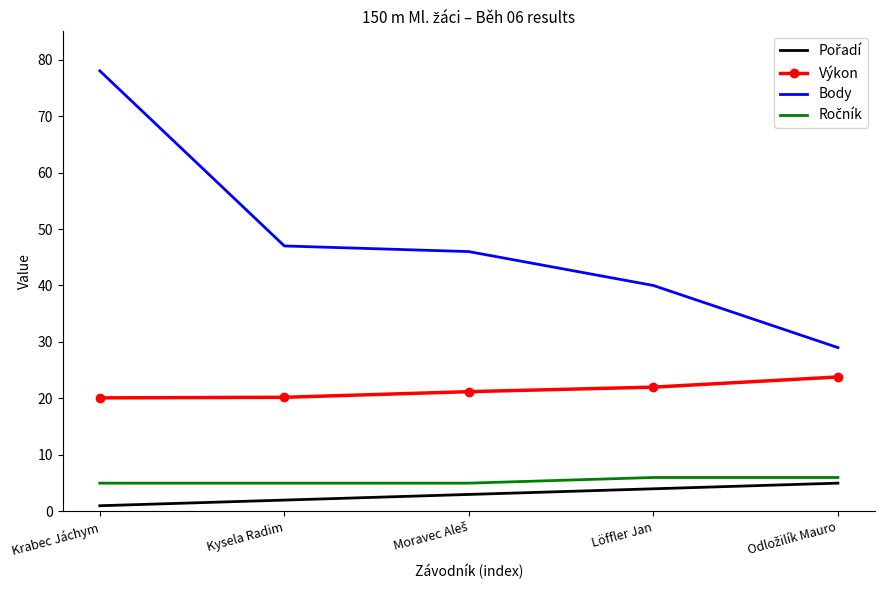

Which series has the widest spread of values?

Body